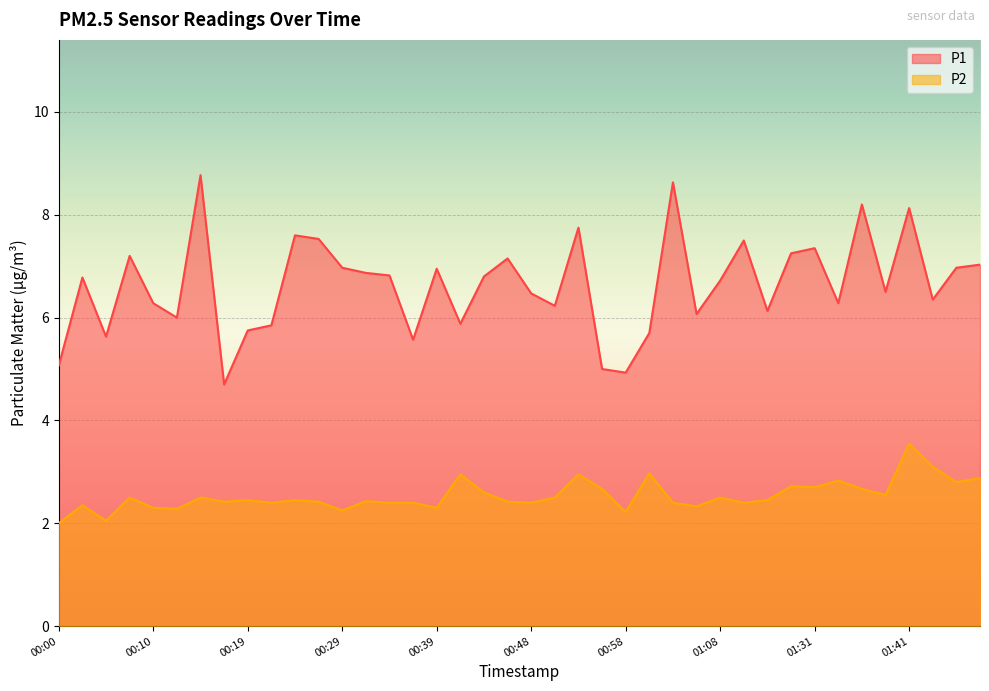

What position from the right is 00:22?

31